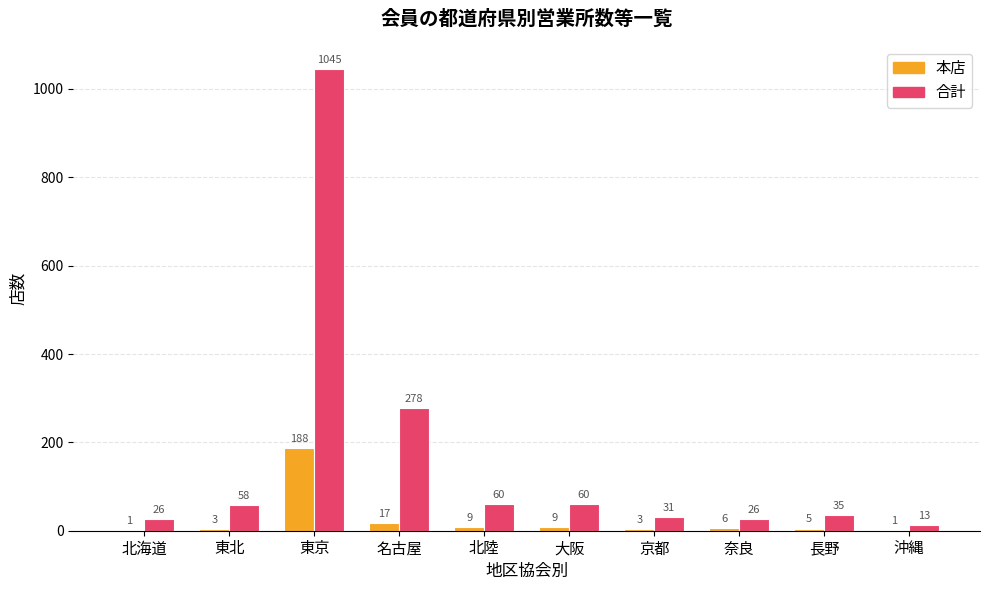

What is the maximum value for 合計?

1045